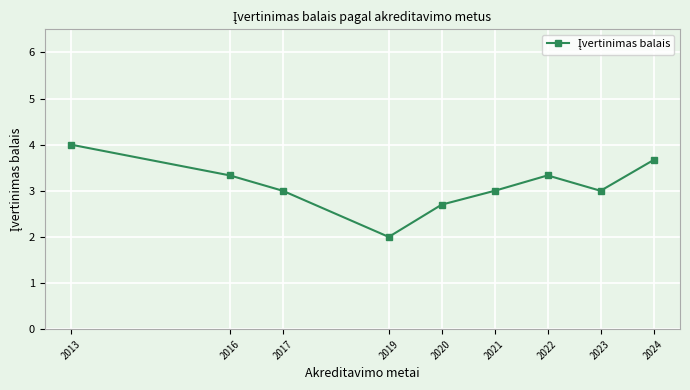

True or false: the data shows 1.3 at 2023.

False